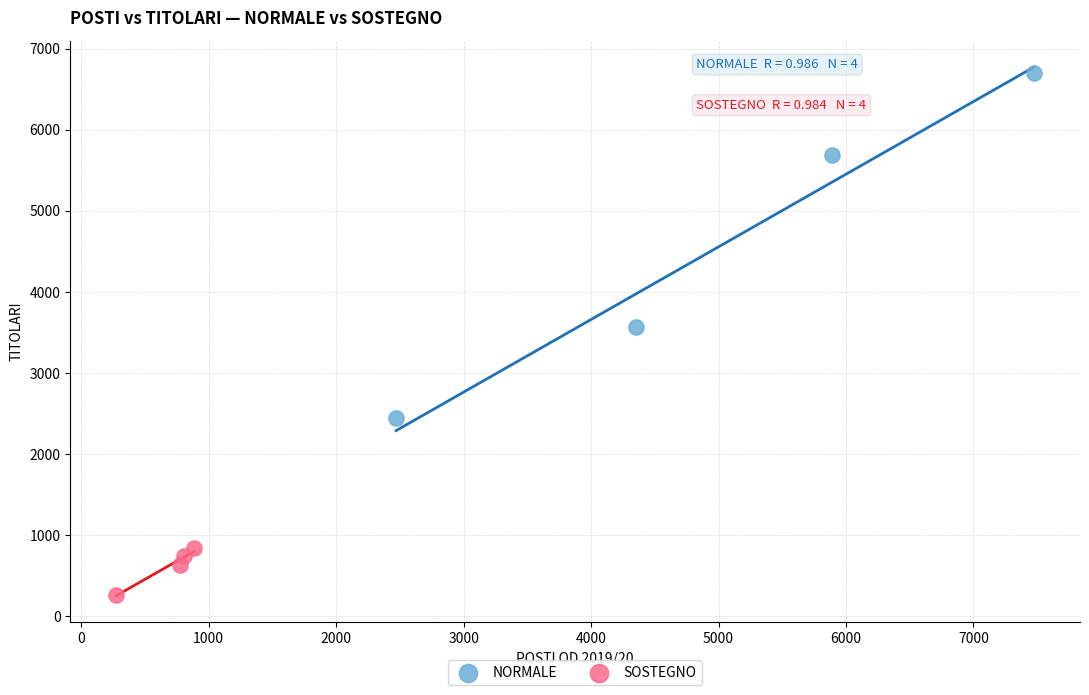

Which series reaches the minimum Y coordinate?

SOSTEGNO